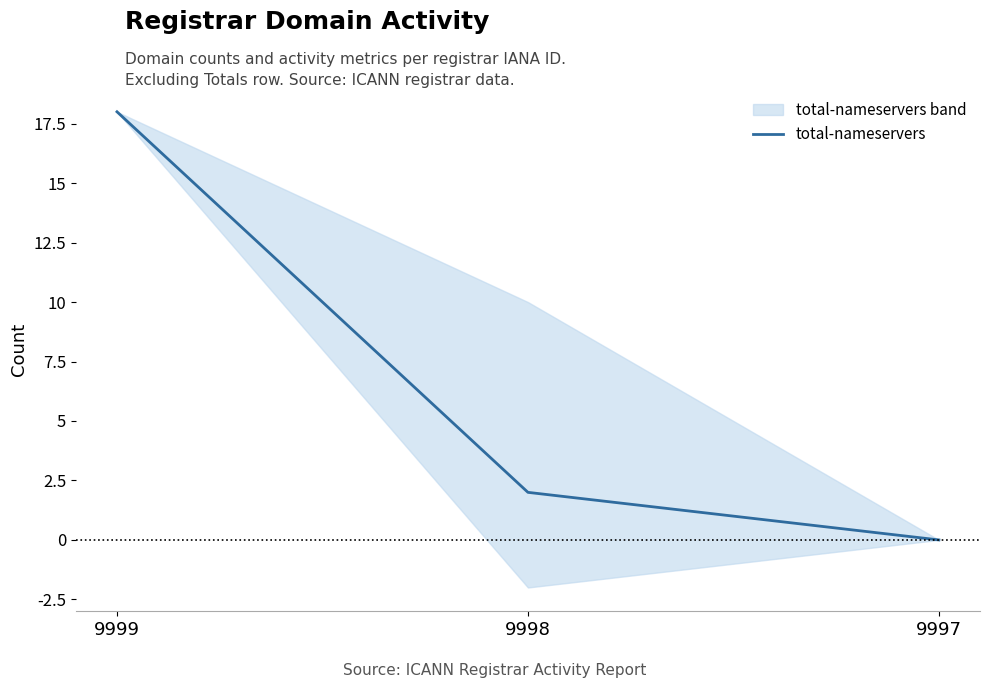

Does the chart display data point markers on the line(s)?

No